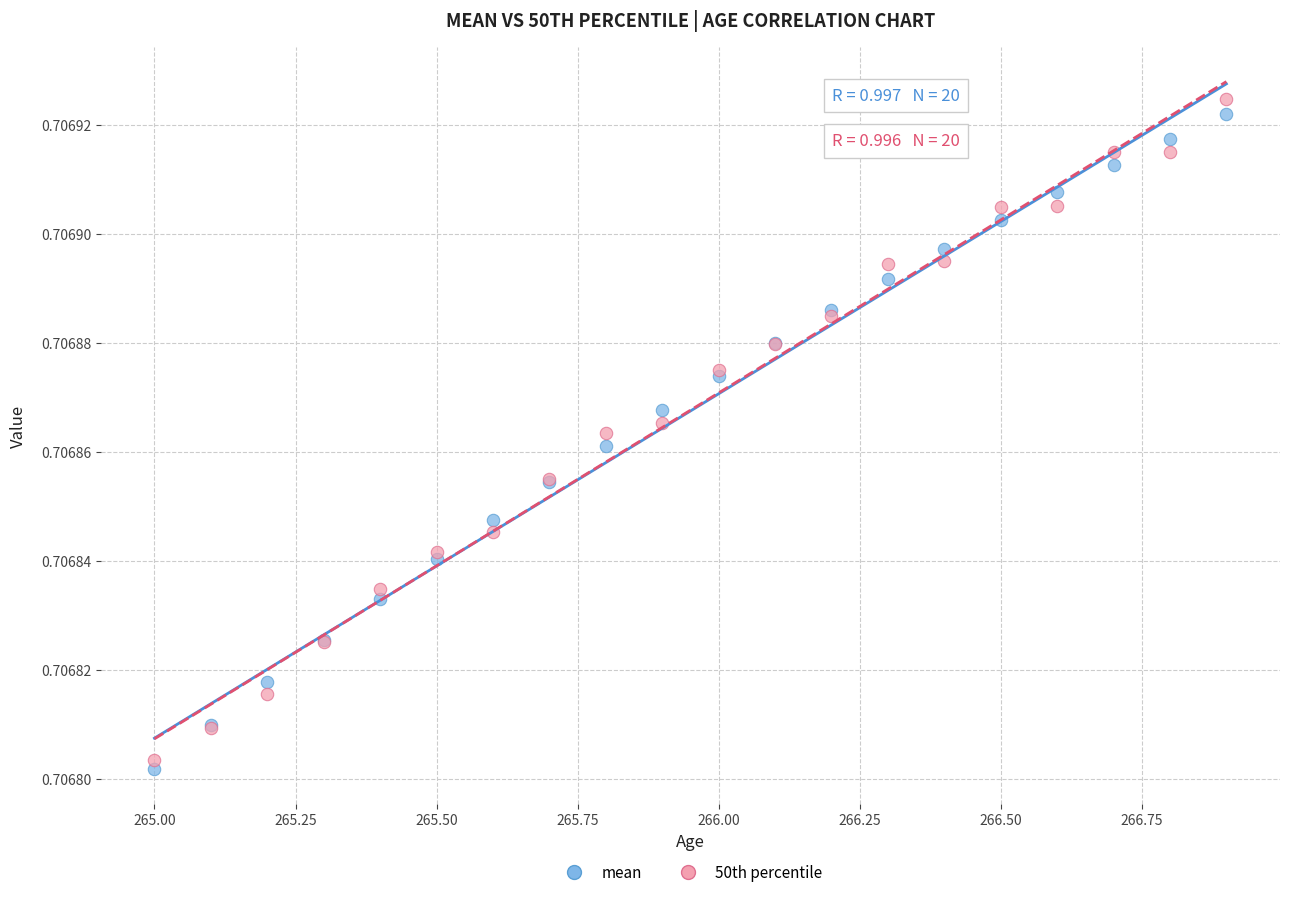

Which series has the largest Y range (max minus min)?

50th percentile